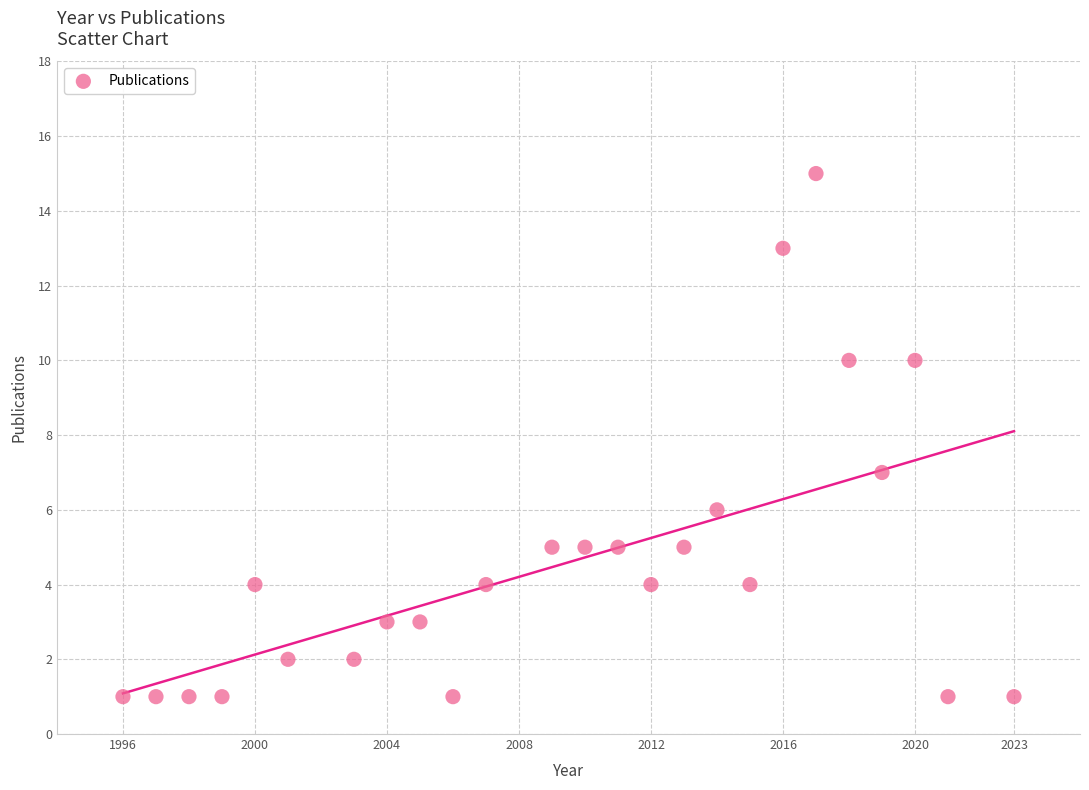

What Y value in the scatter plot is closest to 8?

7